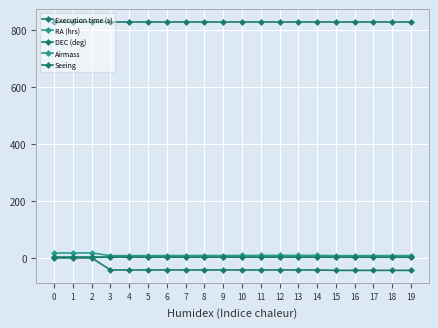

Which category has the lowest value across all series?

15